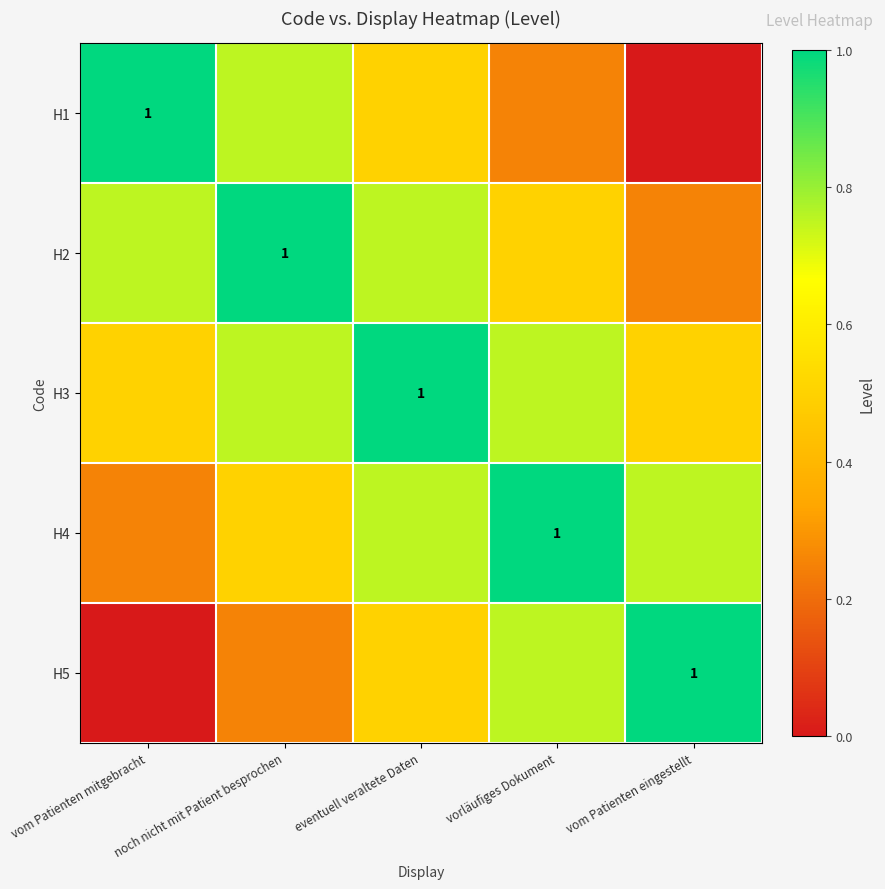

What is the difference between the highest and lowest values at eventuell veraltete Daten?

0.5